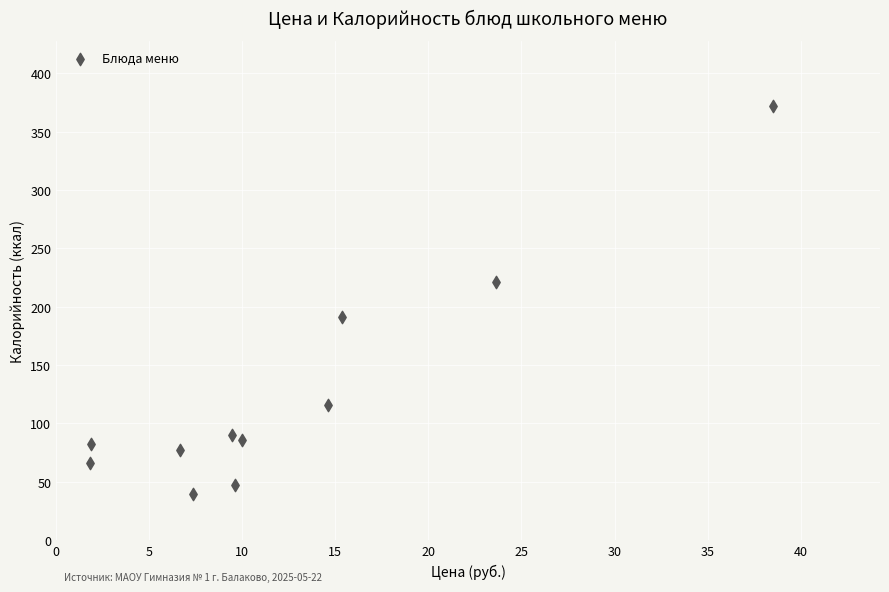

What is the range of Y values (max minus min)?

332.4